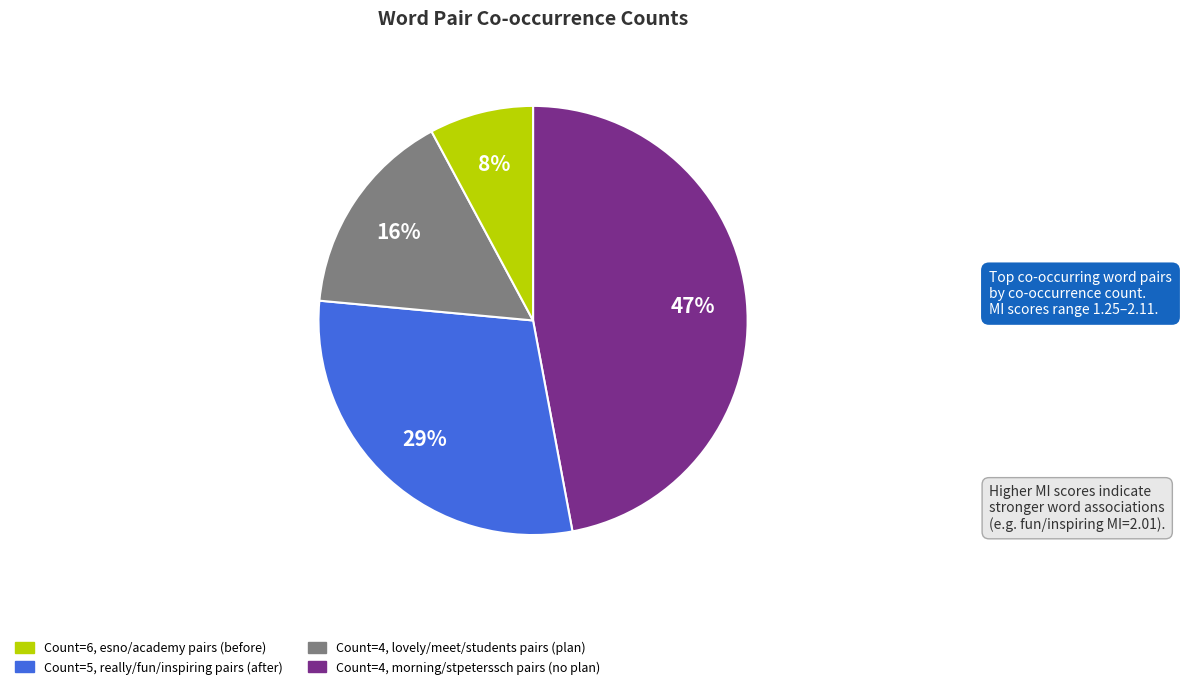

Is there a majority slice in this chart?

No